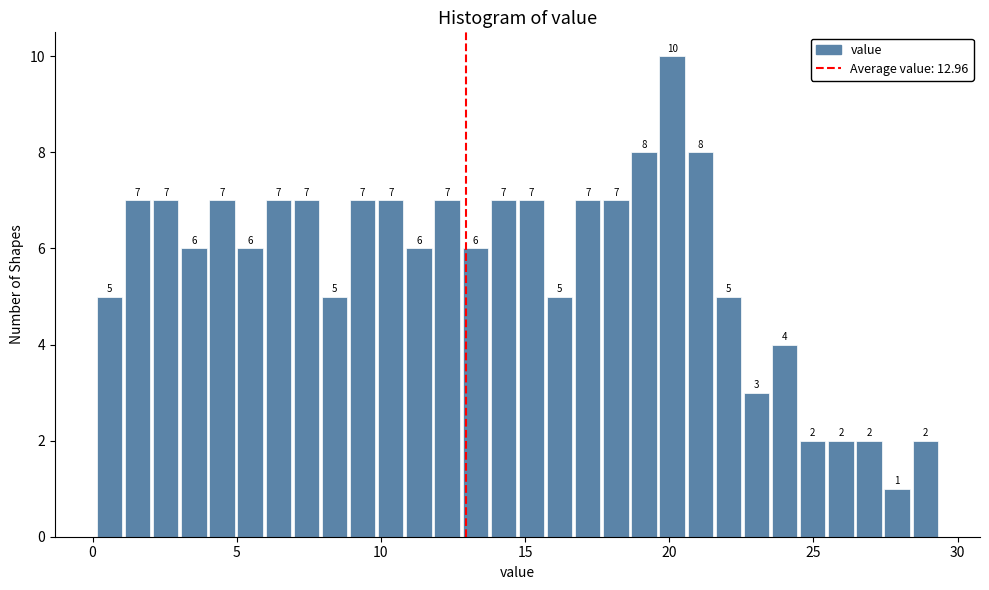

Around what value on the x-axis is the tallest bar? Give the approximate position of its centre, as read against the axis.

20.0